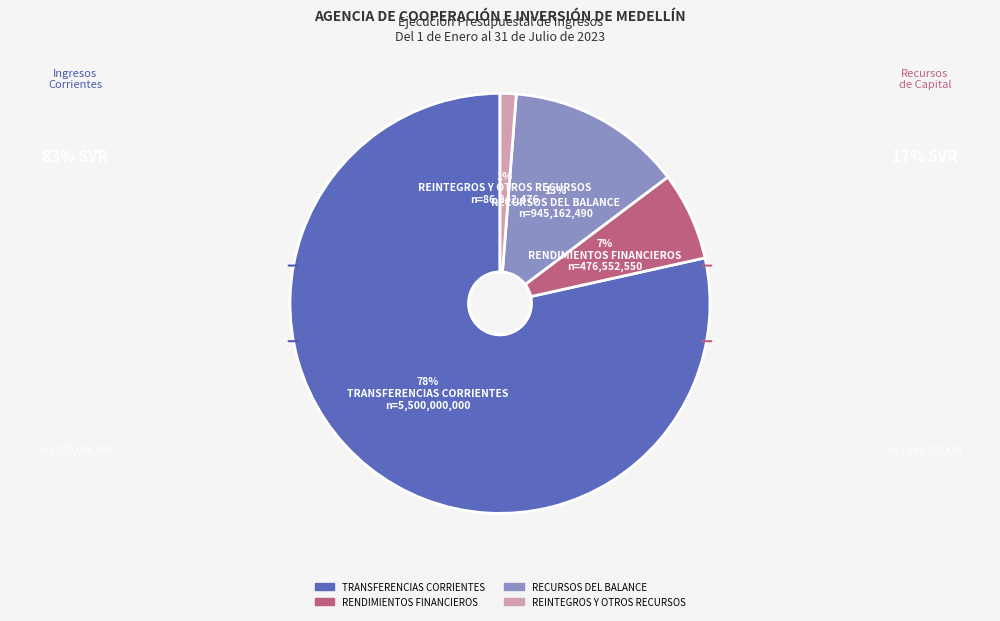

Combined, do REINTEGROS Y OTROS RECURSOS and RENDIMIENTOS FINANCIEROS account for over 50%?

No